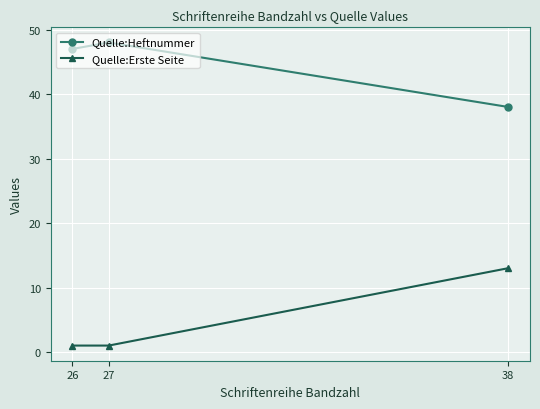

Reading left to right, what are all the values shown in this chart?

Quelle:Heftnummer: 26=47	27=48	38=38
Quelle:Erste Seite: 26=1	27=1	38=13